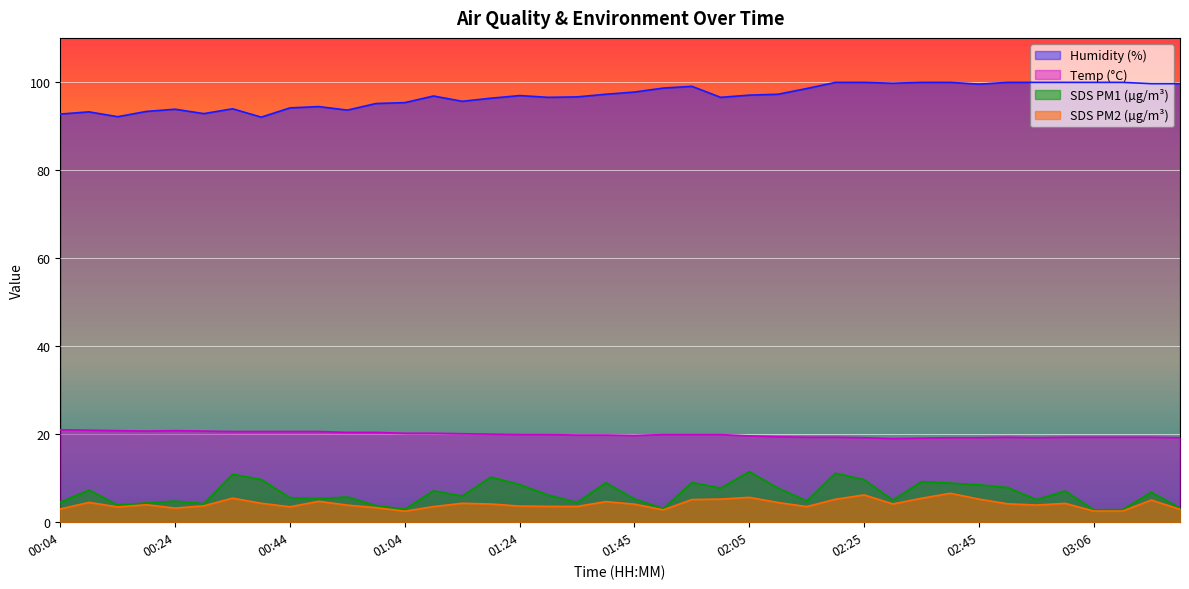

At which category is the sum across all series the highest?

02:20